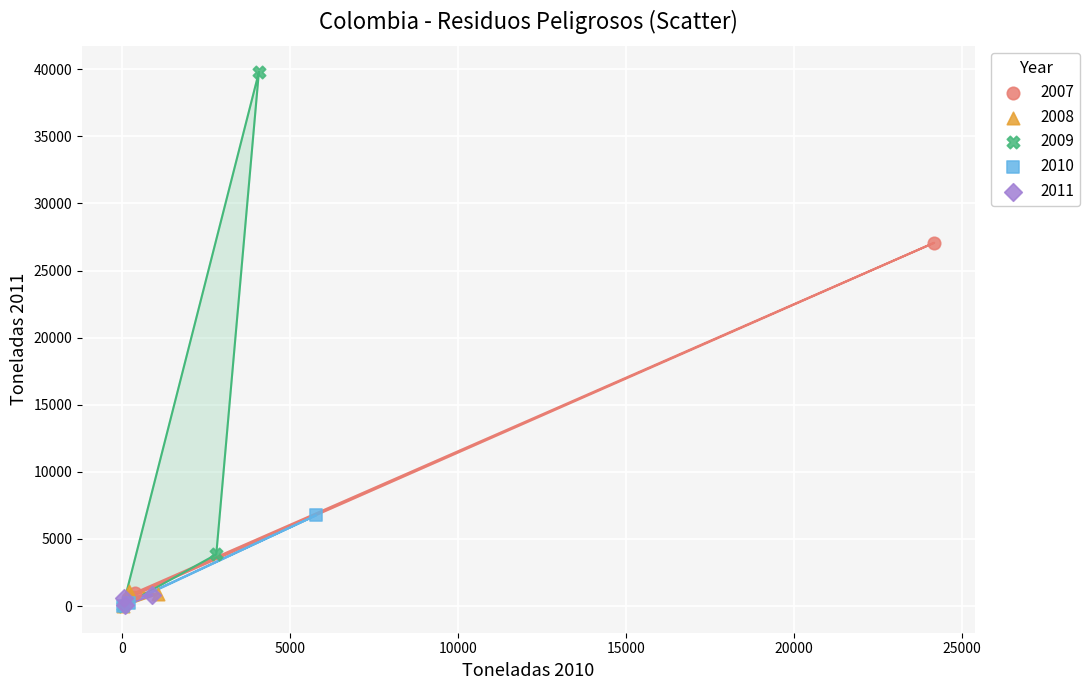

Which series has the widest spread of Y values?

2009